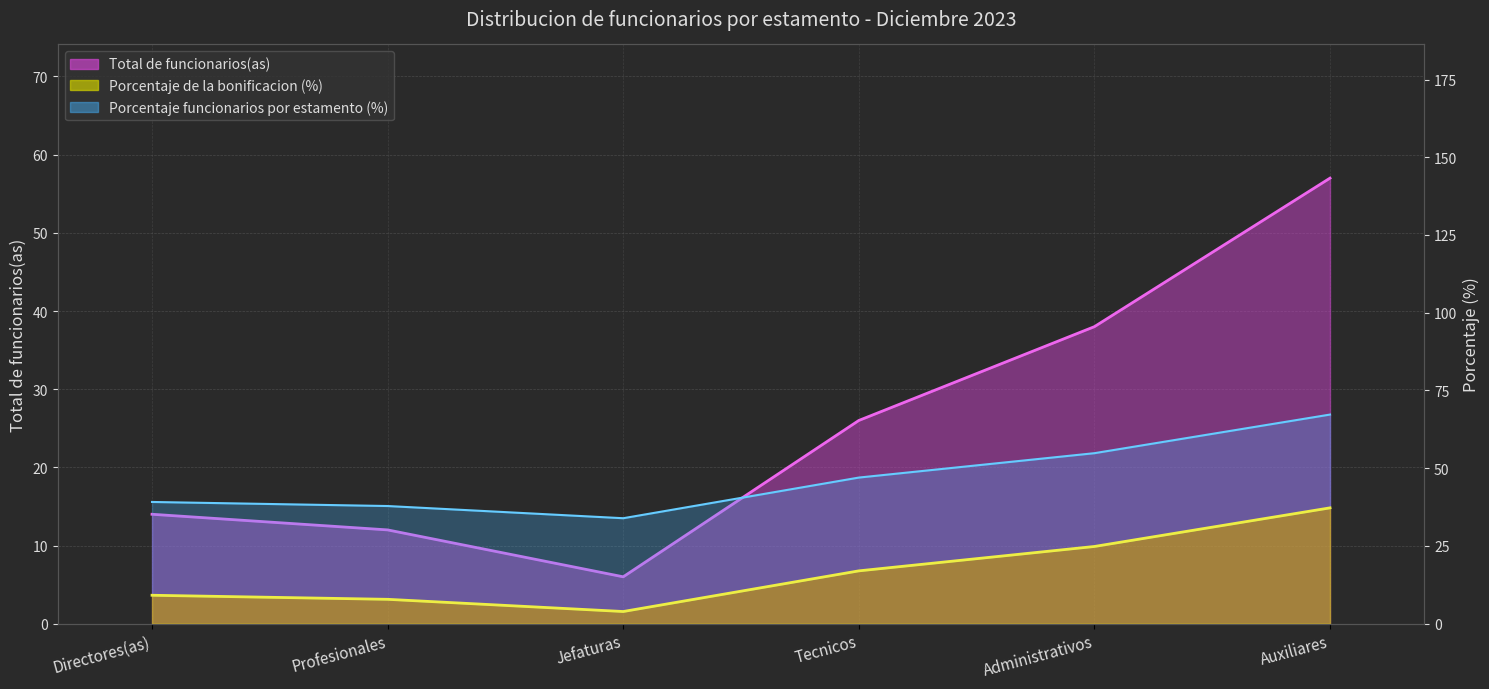

At which label does Porcentaje de la bonificacion reach its peak?

Auxiliares